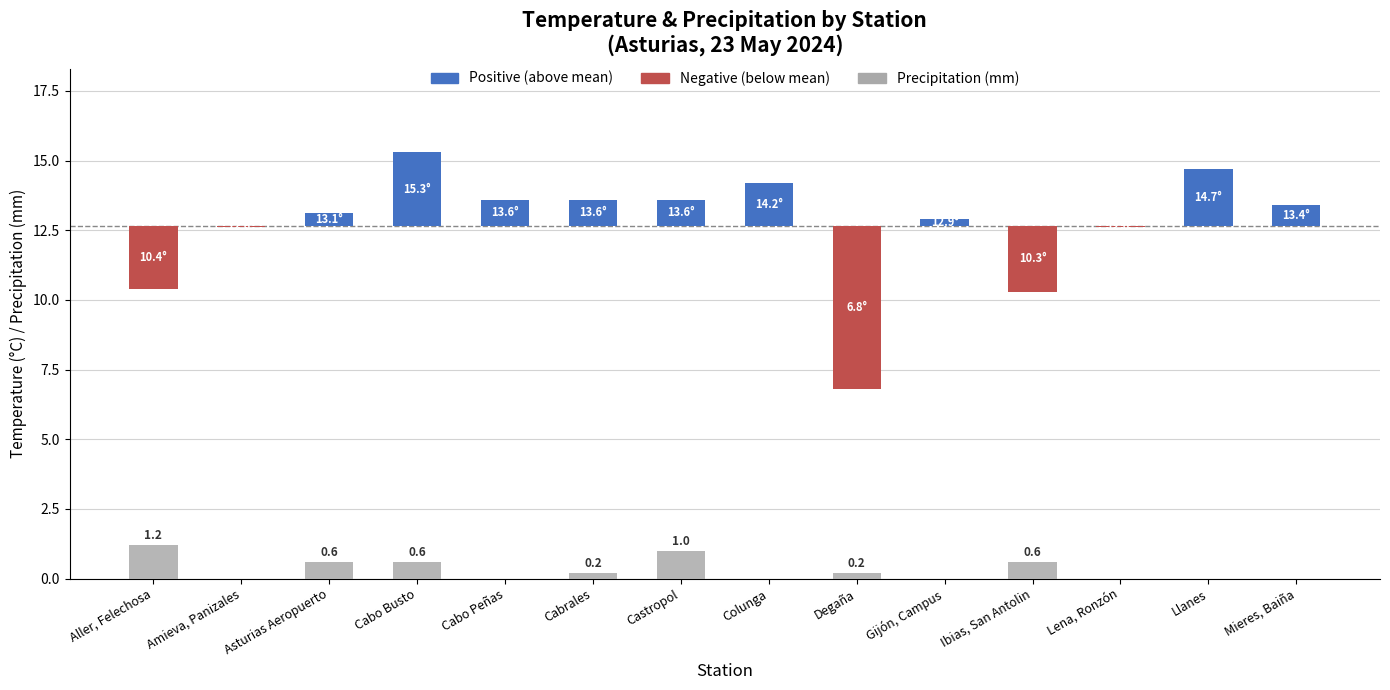

What is the spread (max minus min) of values at Cabo Busto?

15.3